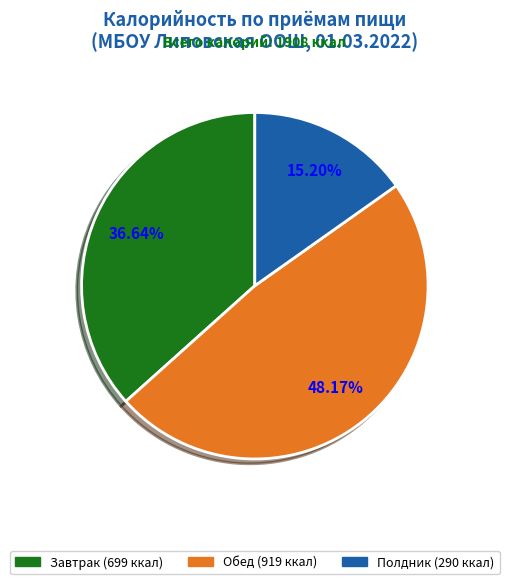

What percentage is the Завтрак slice, to the nearest percent?

37%